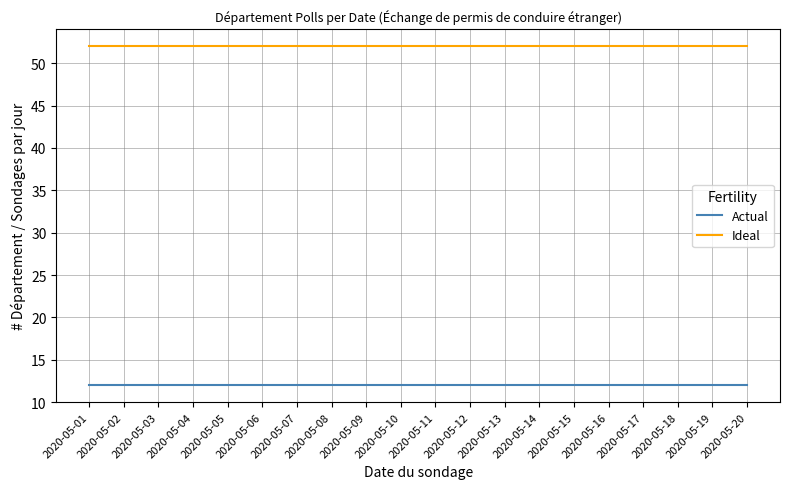

True or false: Actual and Ideal intersect in this chart.

False